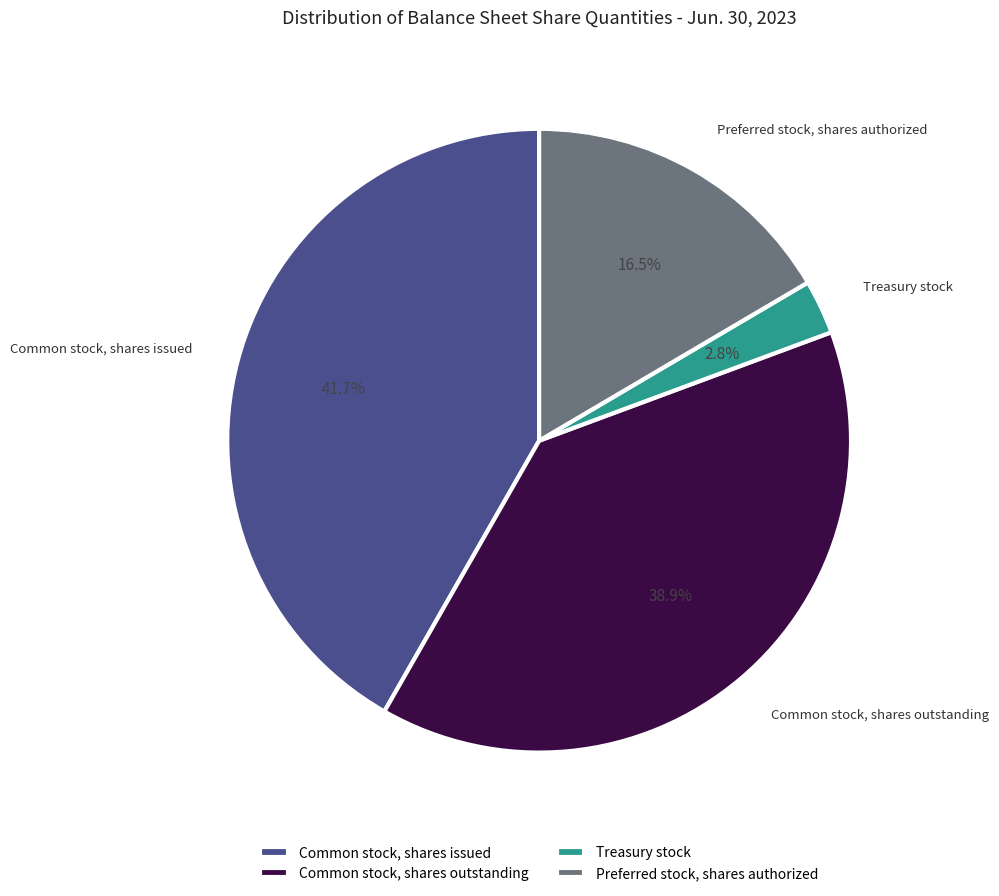

To the nearest percent, what portion does Common stock, shares issued represent?

42%